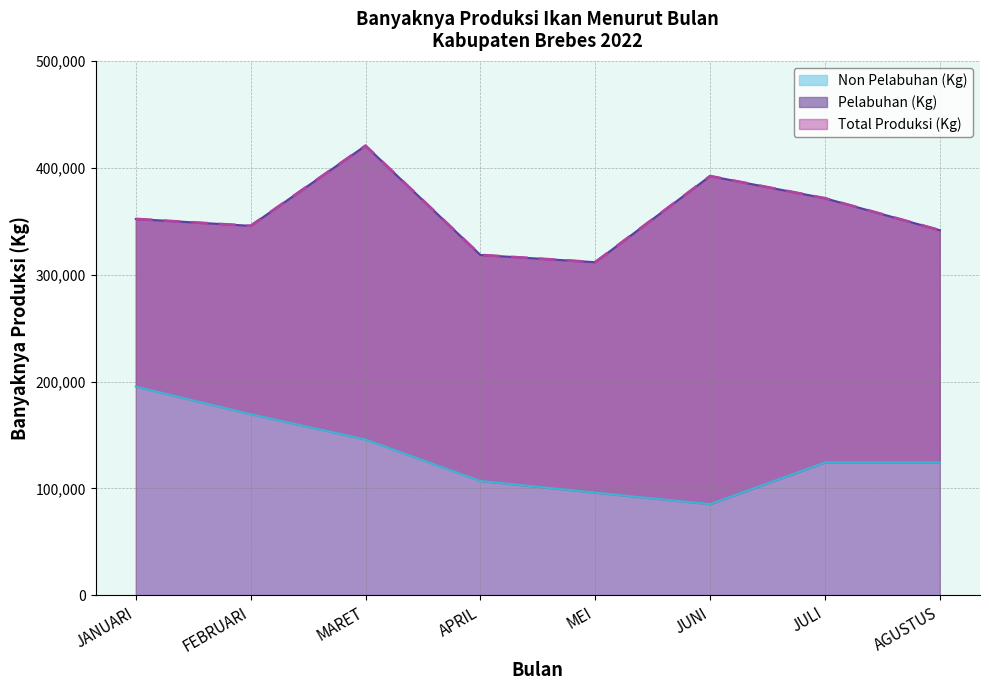

At which label is Non Pelabuhan (Kg) closest to 140266?

MARET